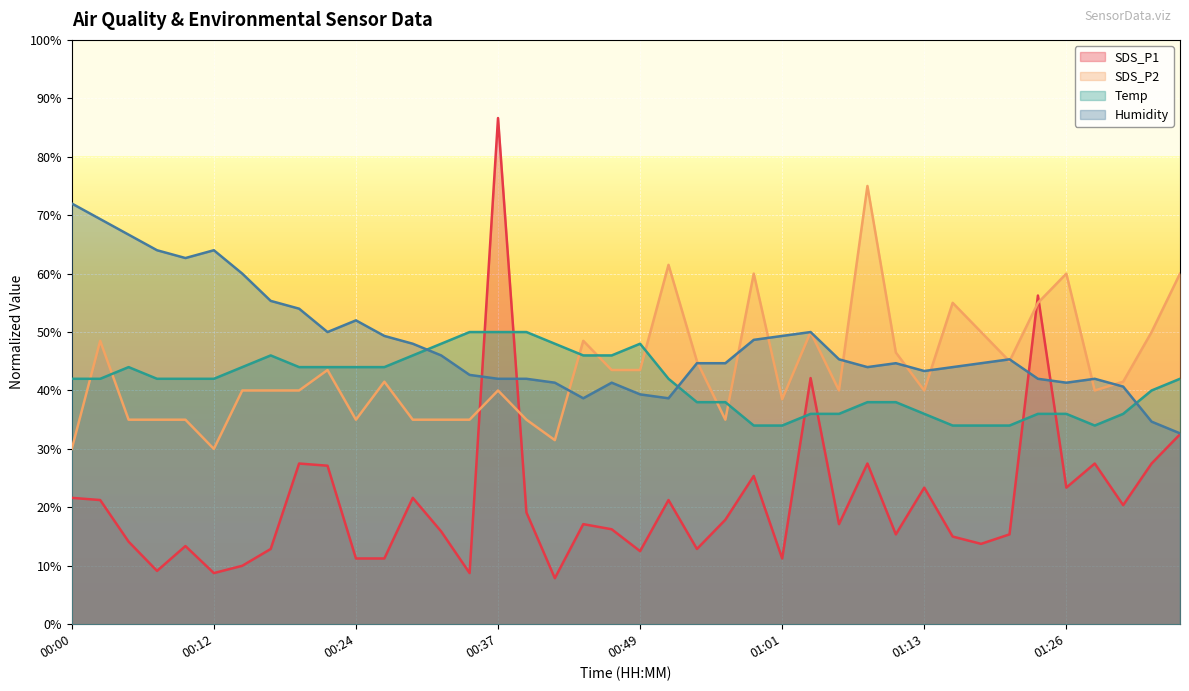

Is the value of Humidity at 01:26 greater than the value of Temp at 00:34?

No